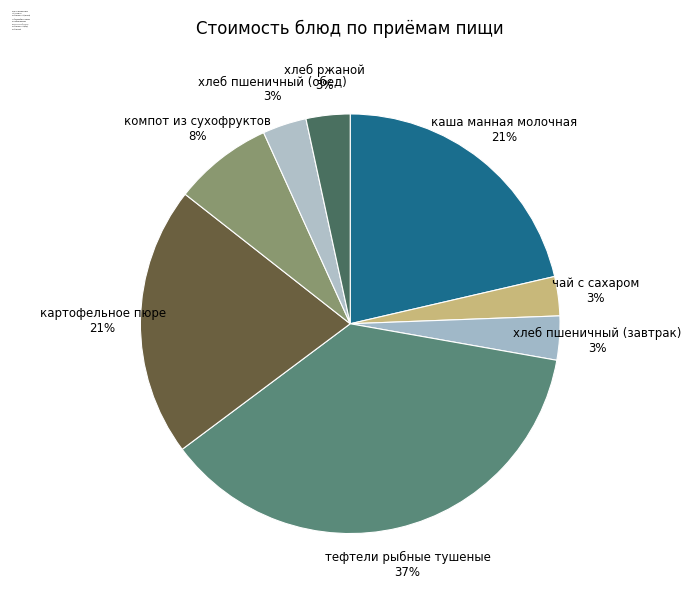

Does any single category account for the majority?

No